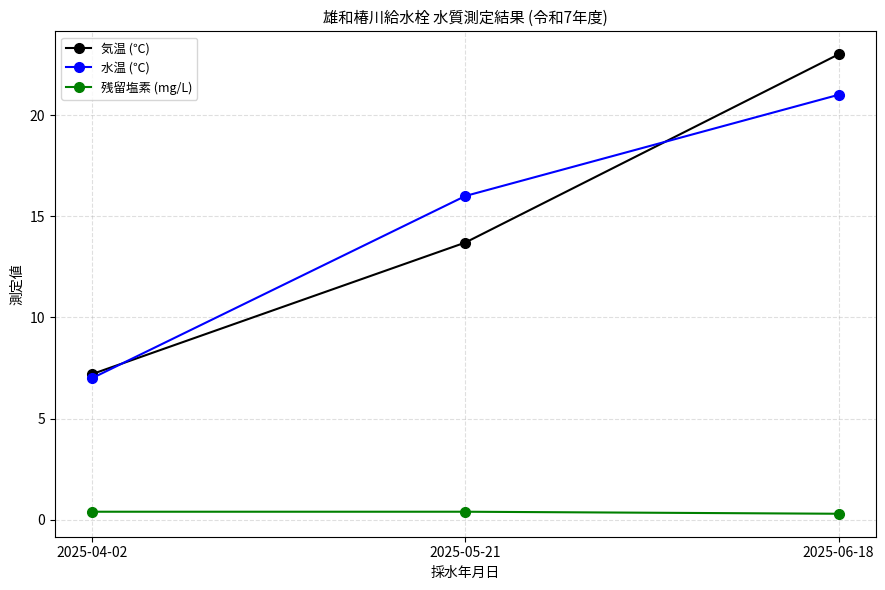

What are all the series names shown in the legend?

気温 (℃), 水温 (℃), 残留塩素 (mg/L)